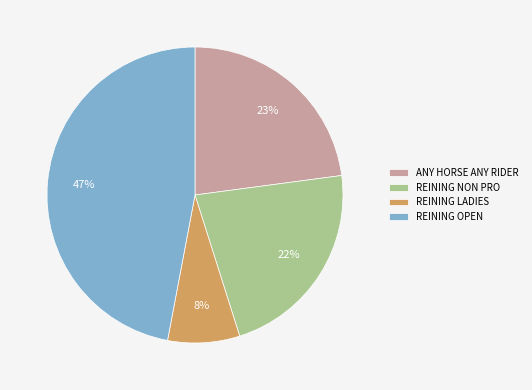

To the nearest percent, what is the combined percentage of REINING OPEN and REINING LADIES?

55%